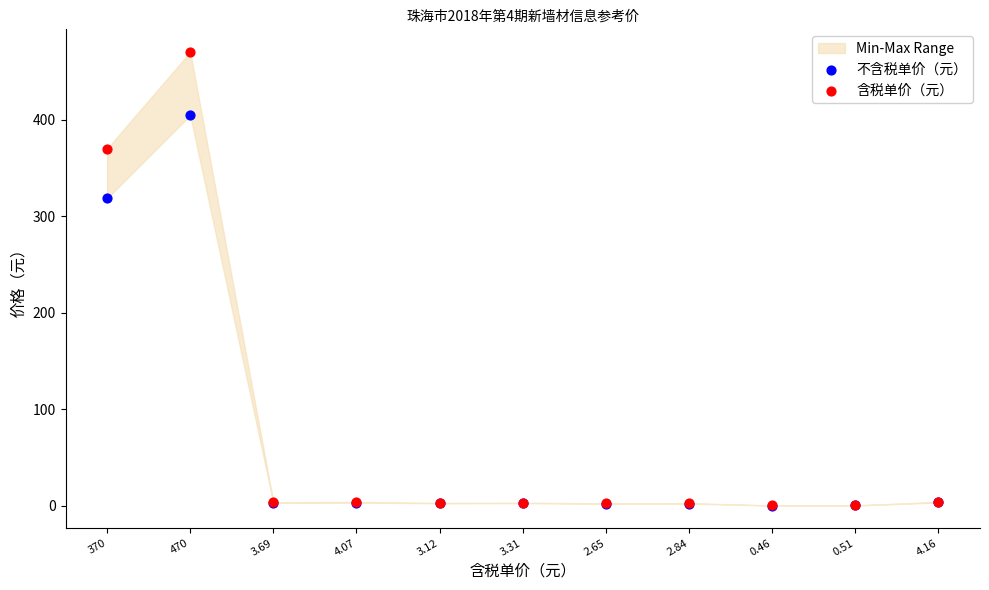

Which series has the largest Y range (max minus min)?

含税单价（元）